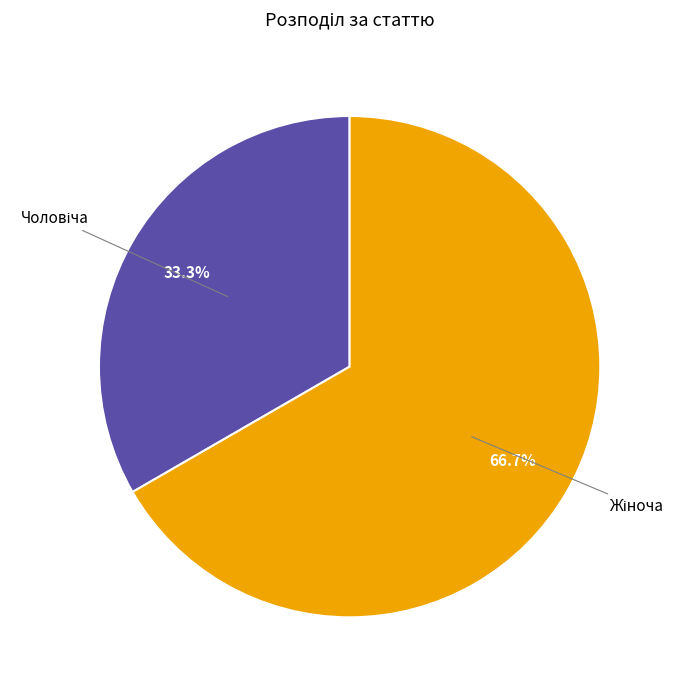

Is there any slice that represents more than half of the pie?

Yes